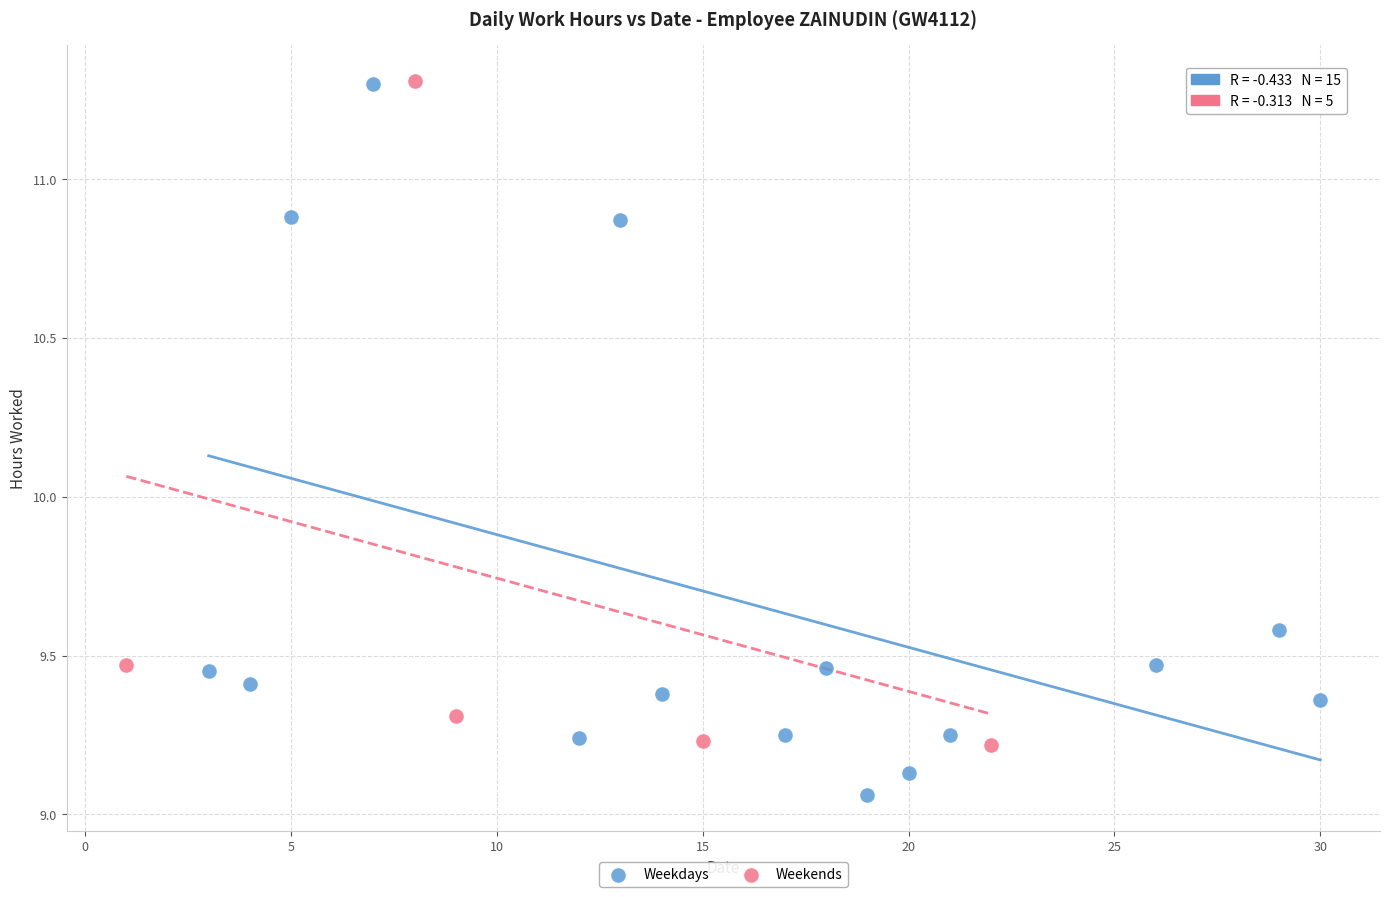

Which series contains the lowest Y value?

Weekdays